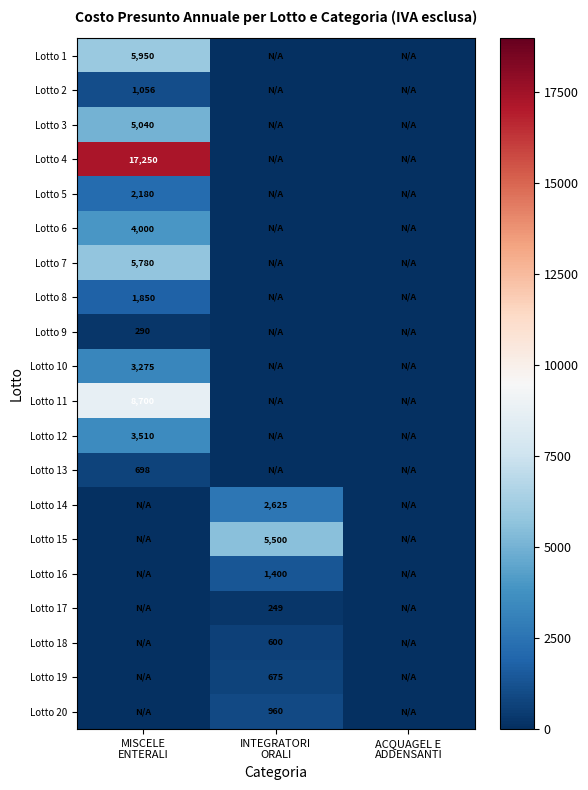

What is the difference between the maximum and minimum values in the Lotto 14 series?

2625